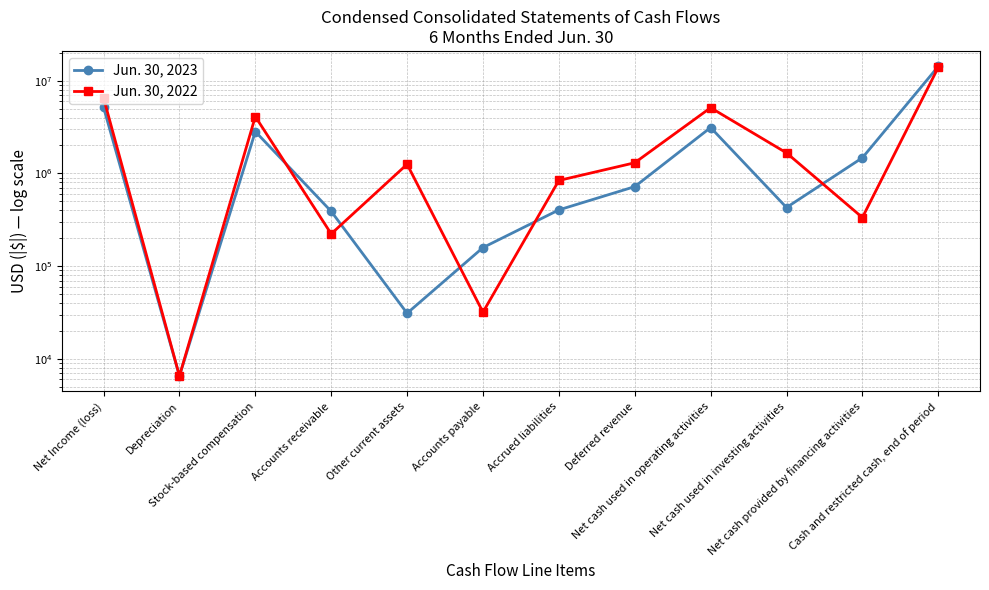

Where is Jun. 30, 2023 nearest to the value 7123757?

Net Income (loss)